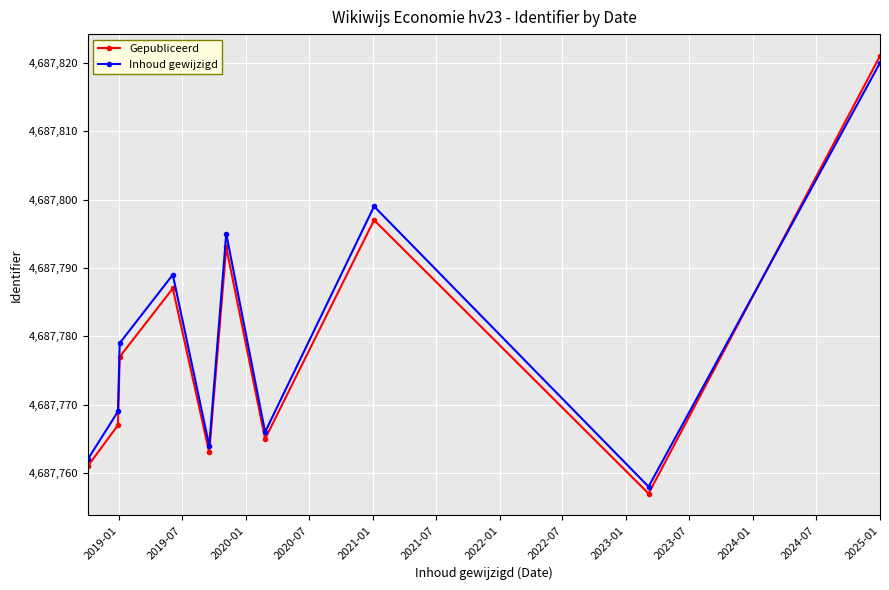

How many data points does each series have?

10